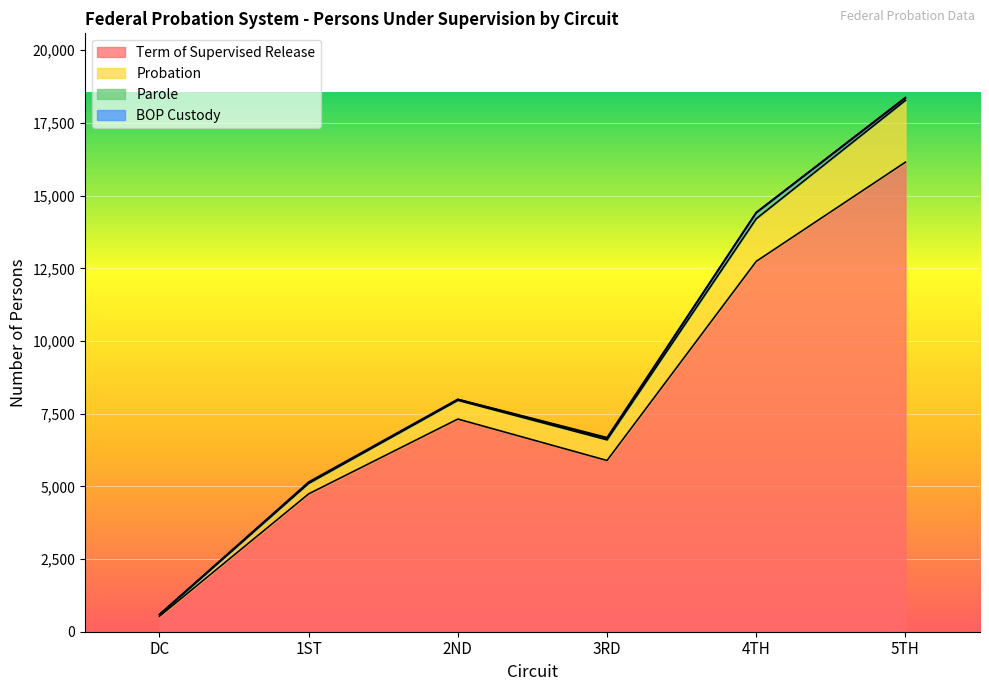

At which category is the sum across all series the highest?

5TH